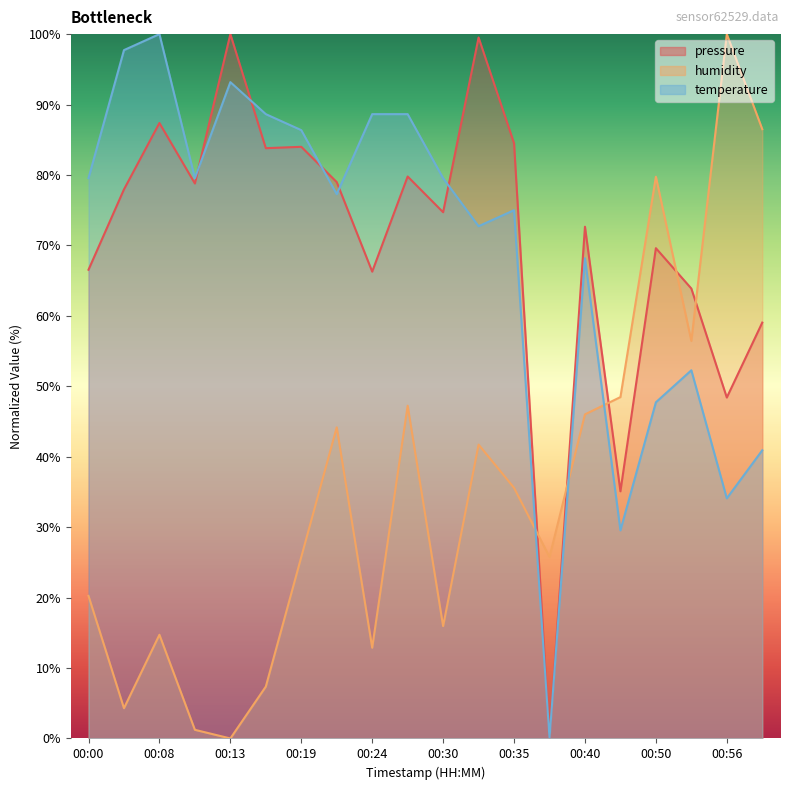

True or false: pressure has more than 1 points higher than both neighbors.

True